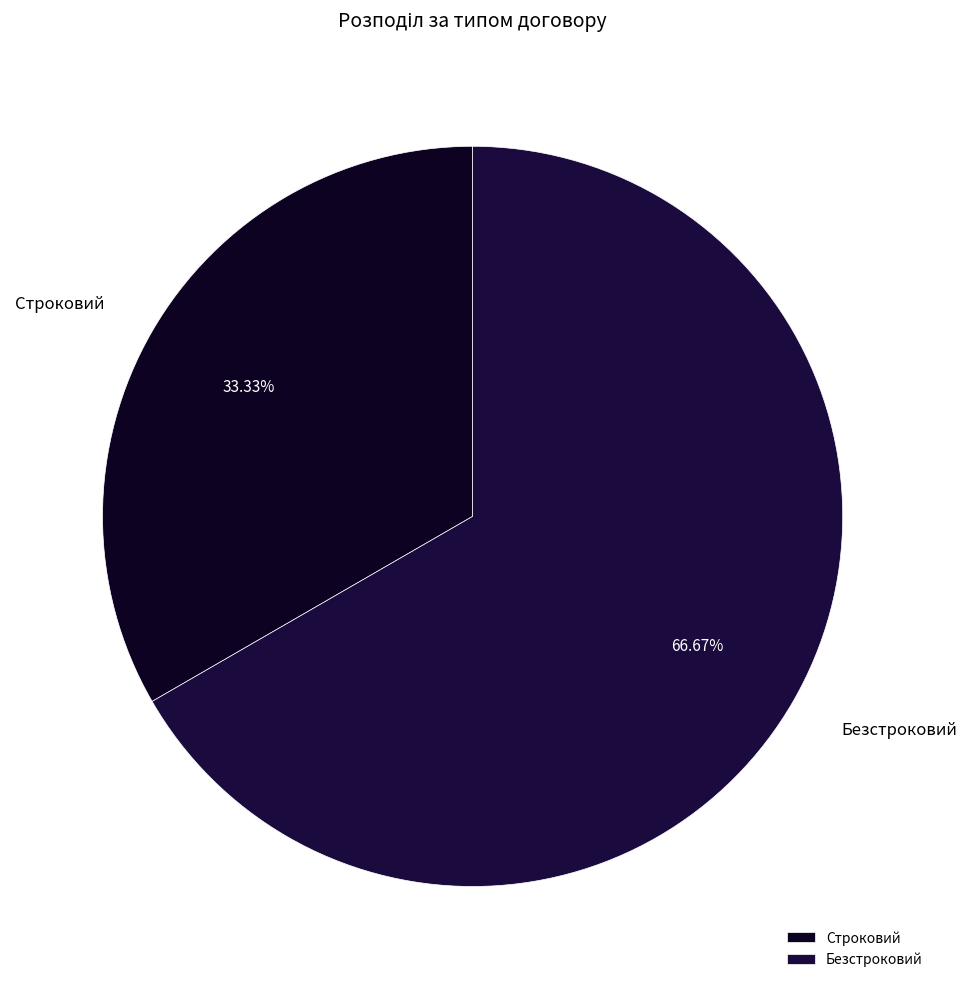

How many slices are in this pie chart?

2